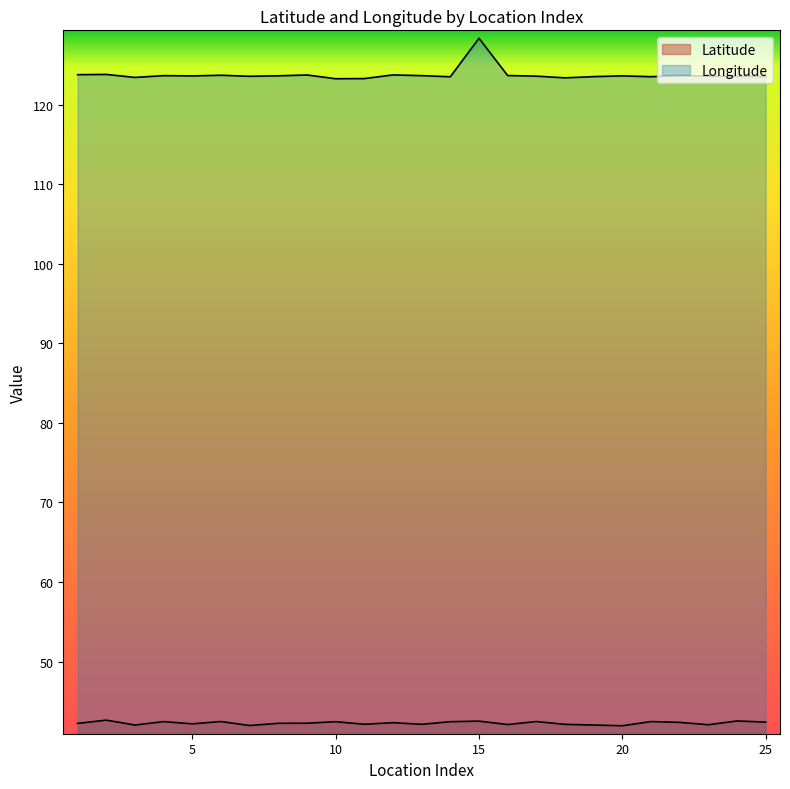

What is the difference between the Latitude values at 9 and 10?

0.2